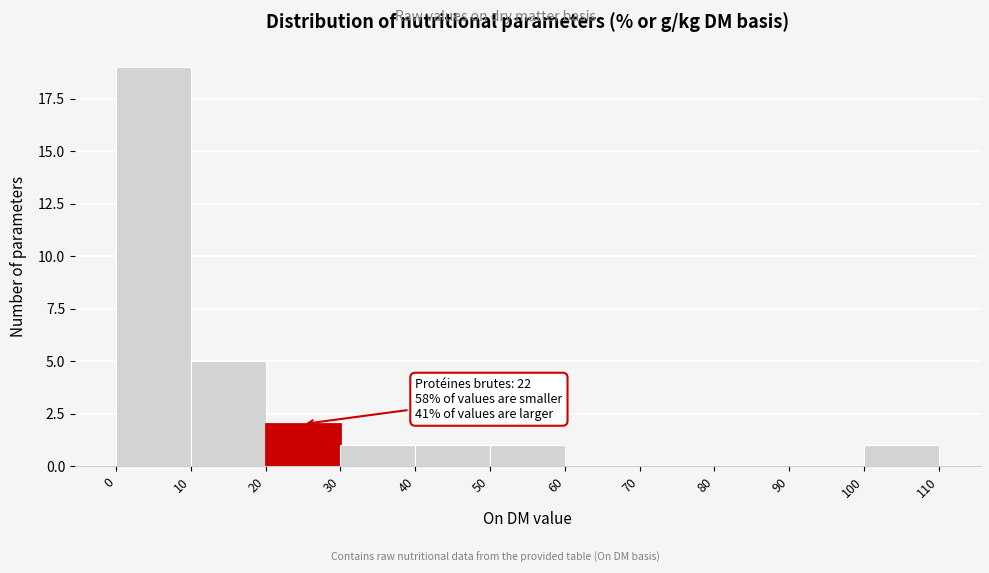

Which range on the x-axis has the tallest bar?

0 to 10